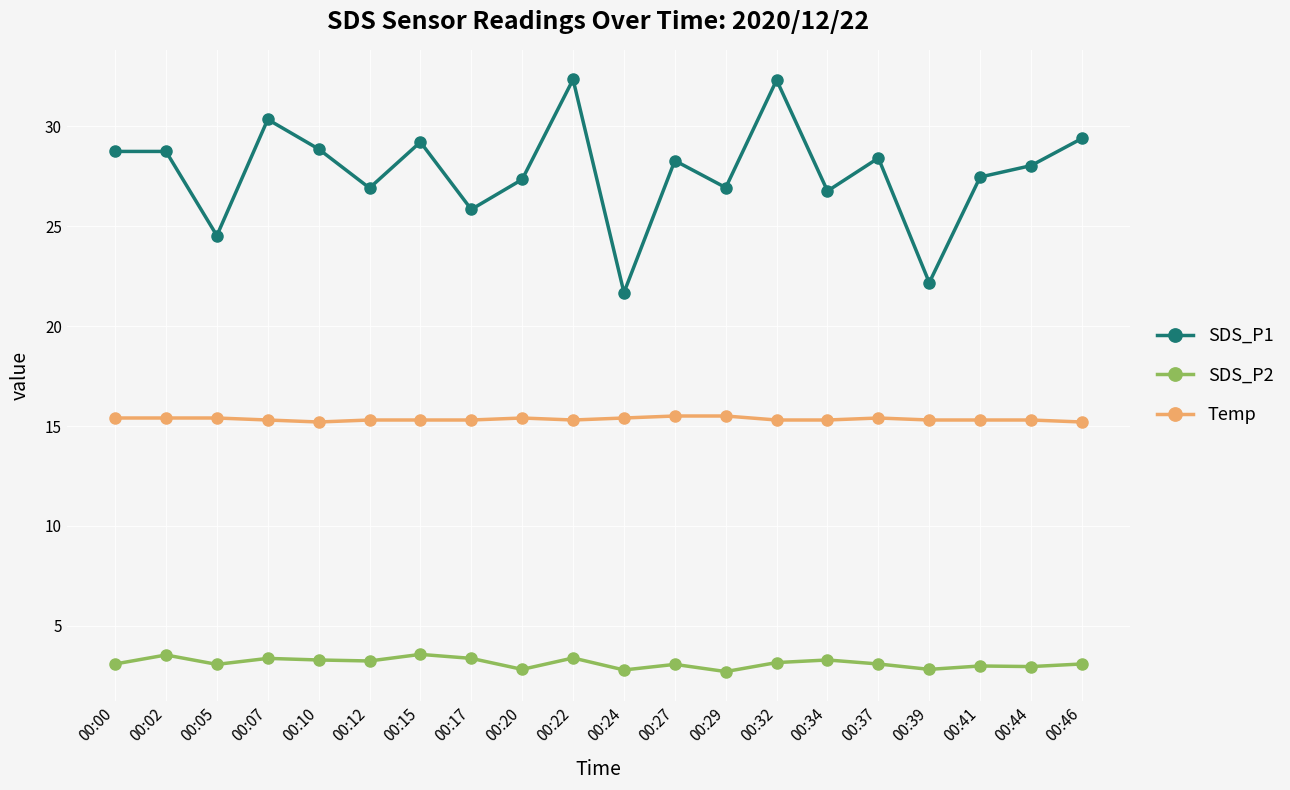

True or false: SDS_P2 and Temp intersect in this chart.

False